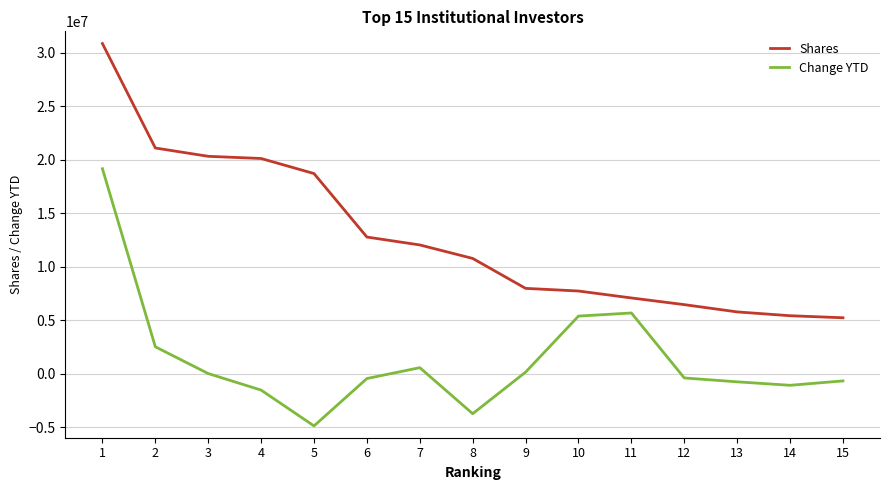

The value of Shares at 6 is 6671677. True or false?

False